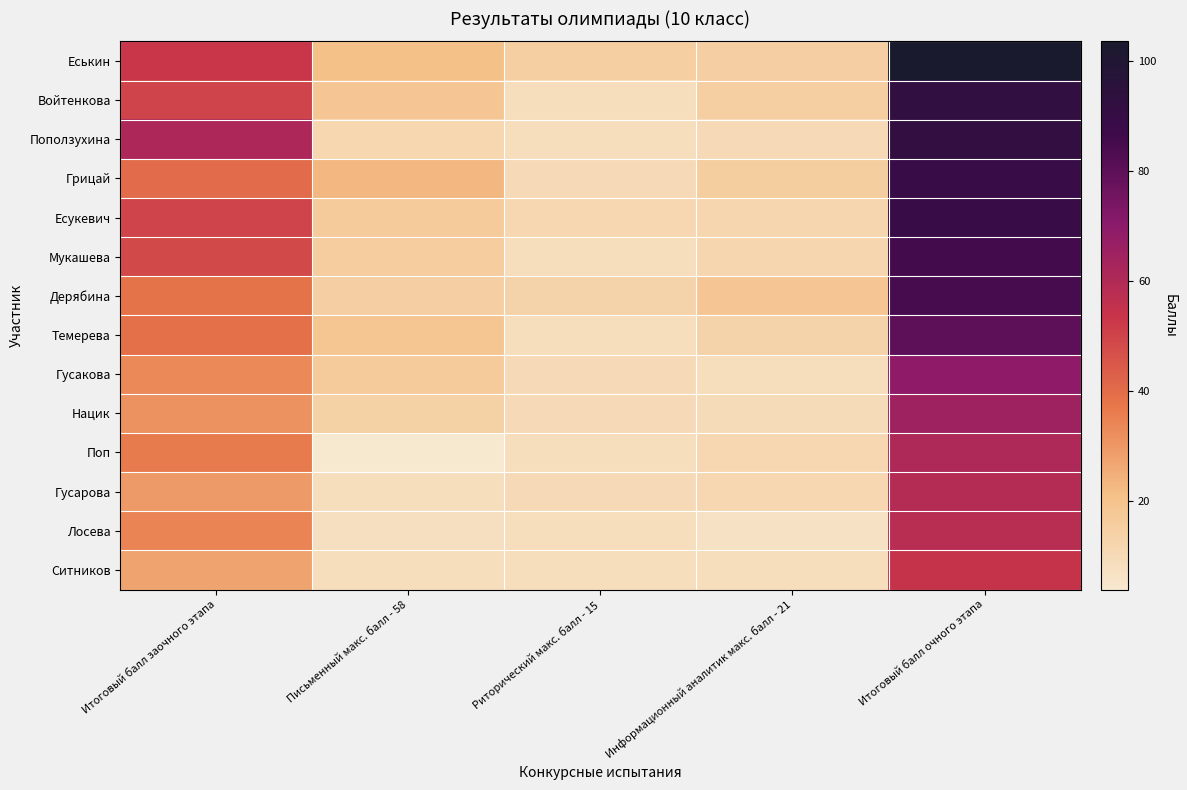

Which series has the largest total across all categories?

Еськин